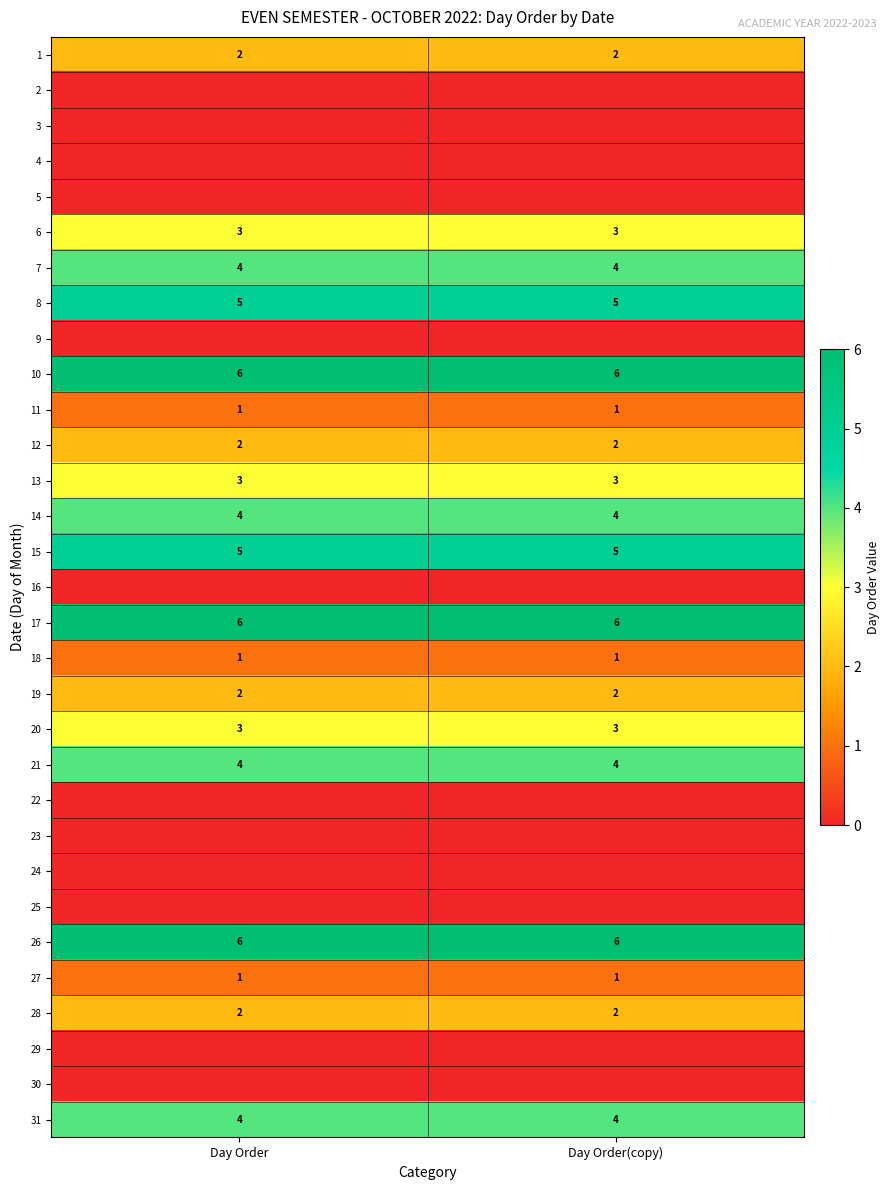

What is the sum of the 15 values at Day Order(copy) and Day Order?

10